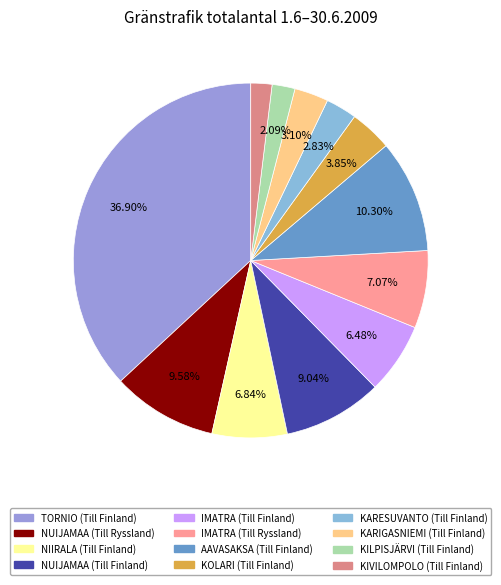

How many segments does this pie chart have?

12